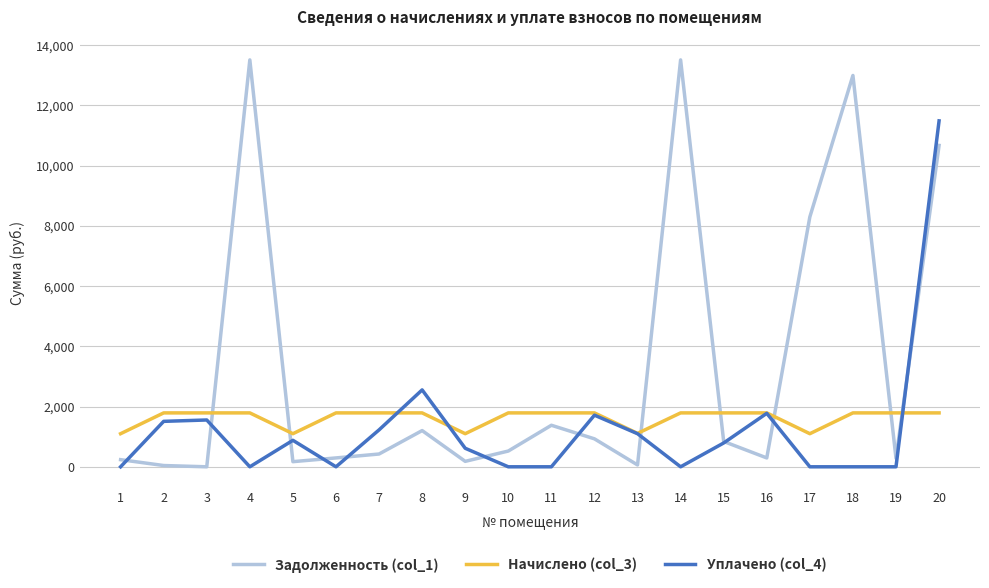

How many intersections are there between Задолженность (col_1) and Уплачено (col_4)?

11